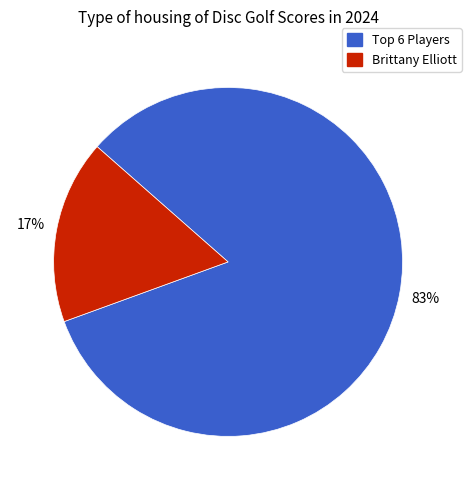

To the nearest percent, what portion does Brittany Elliott represent?

17%